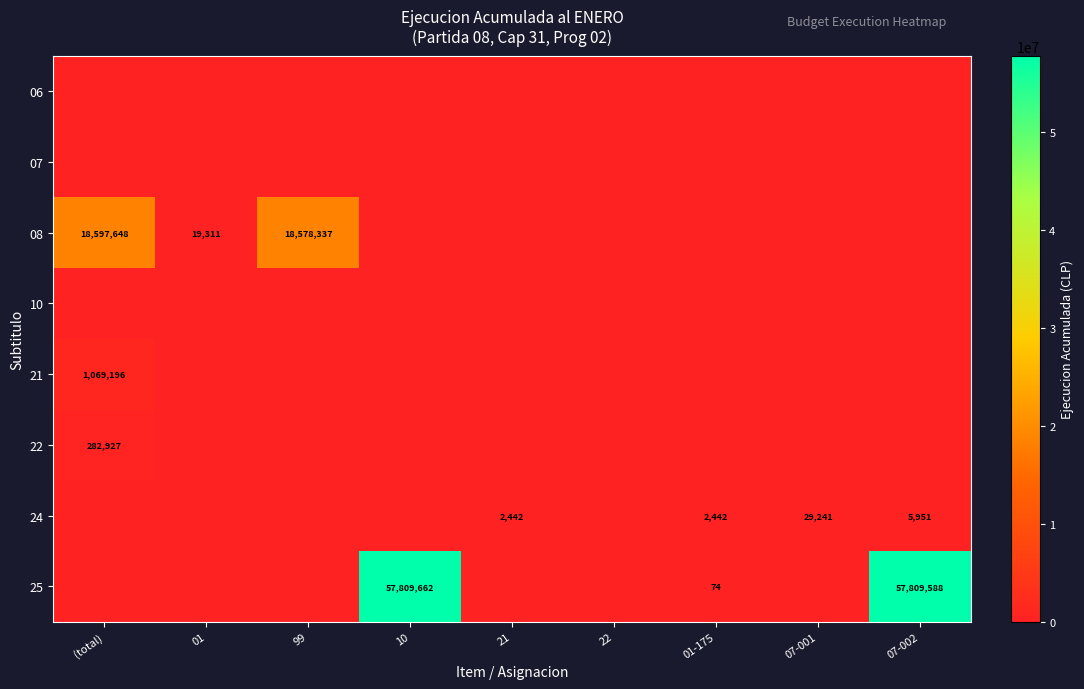

Is it true that 24 equals 8344 at 07-001?

False